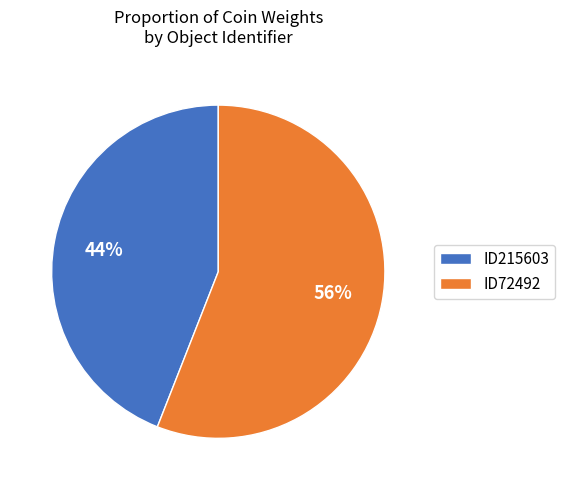

Which slice is the largest?

ID72492